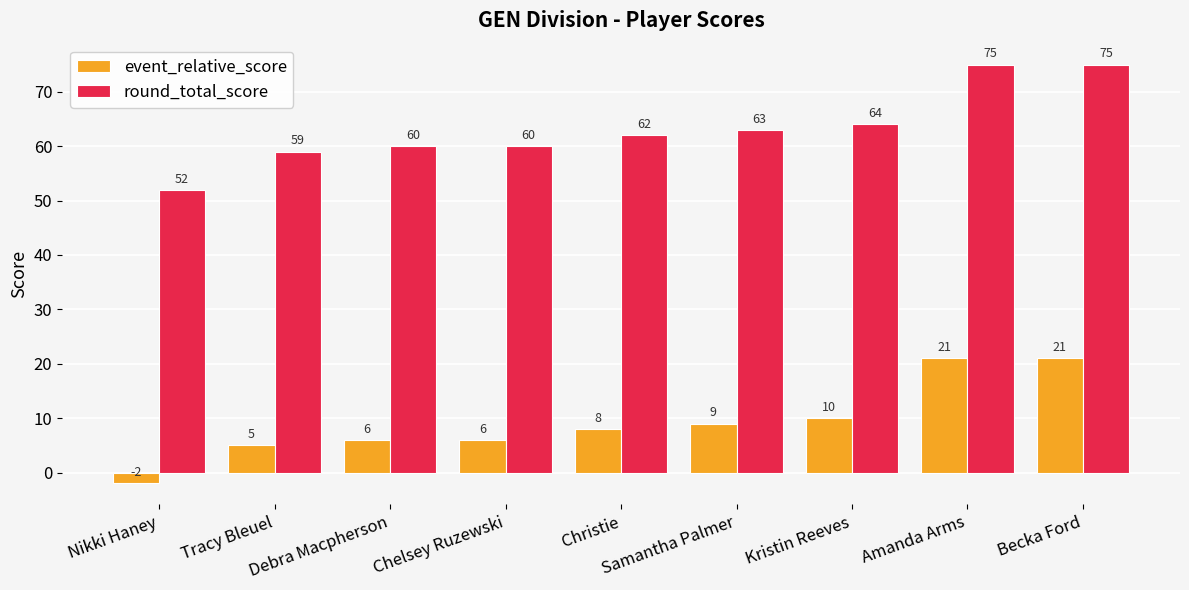

Is it true that round_total_score equals 52 at Nikki Haney?

True